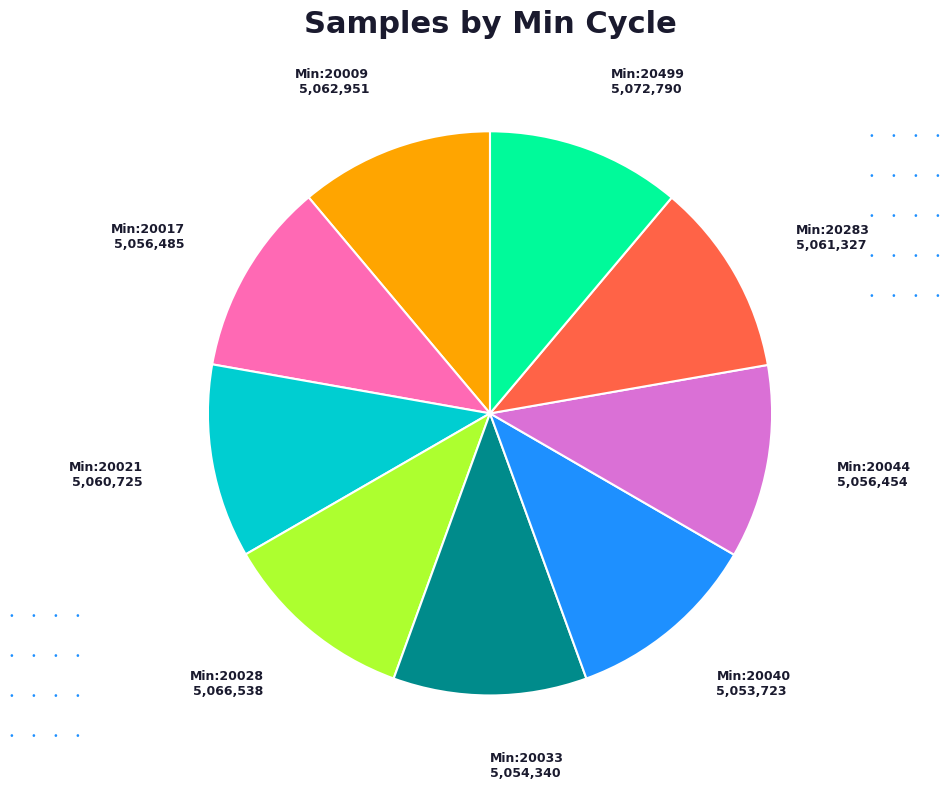

Does Min:20009 represent more than half of the total?

No